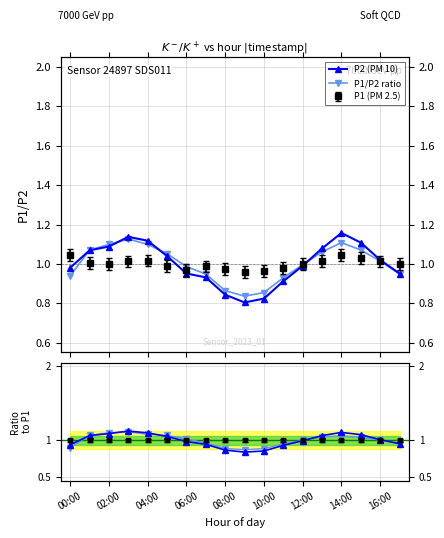

What is the value of the P2 (PM 10) point at the 5th from the left?

1.1